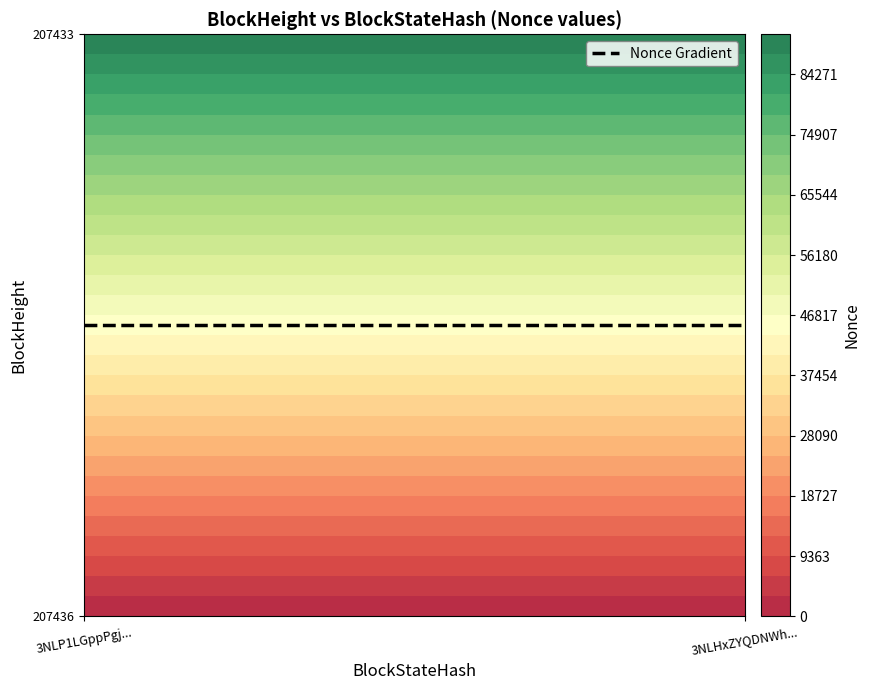

How many data points in 3NLHxZYQDNWhEPeuogP1Mr13RM2FaDRgGJrCGcp are less than 90513?

1